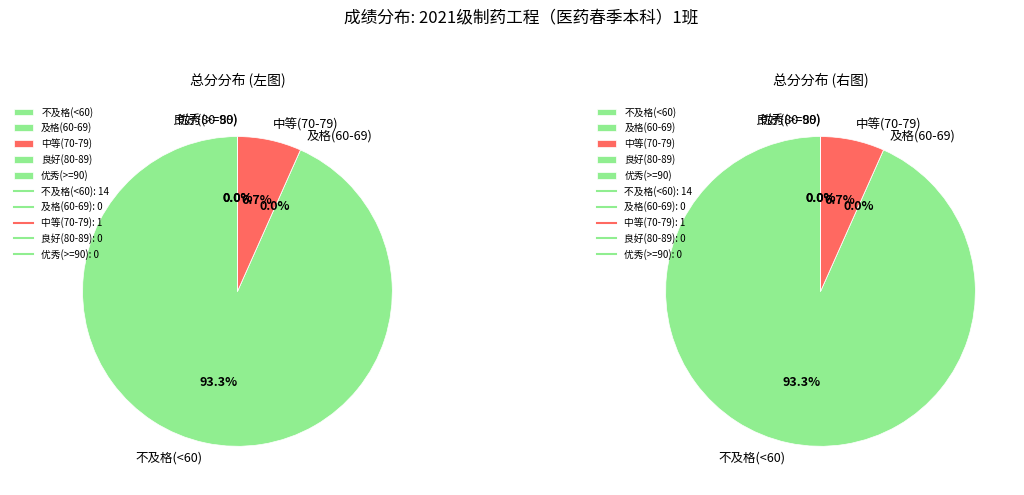

Is it true that 孟坤 is 1% of the pie?

False